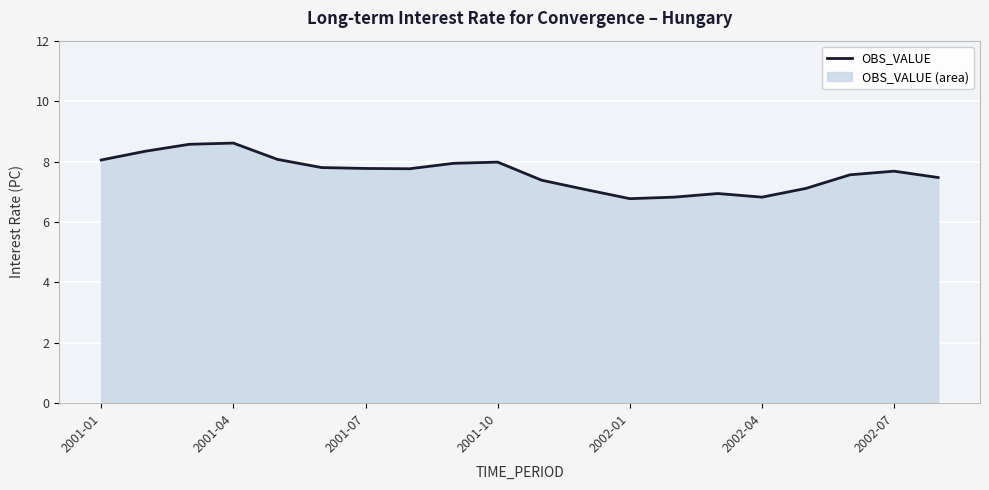

What is the difference between the values at 2001-10 and 2002-01?

1.2